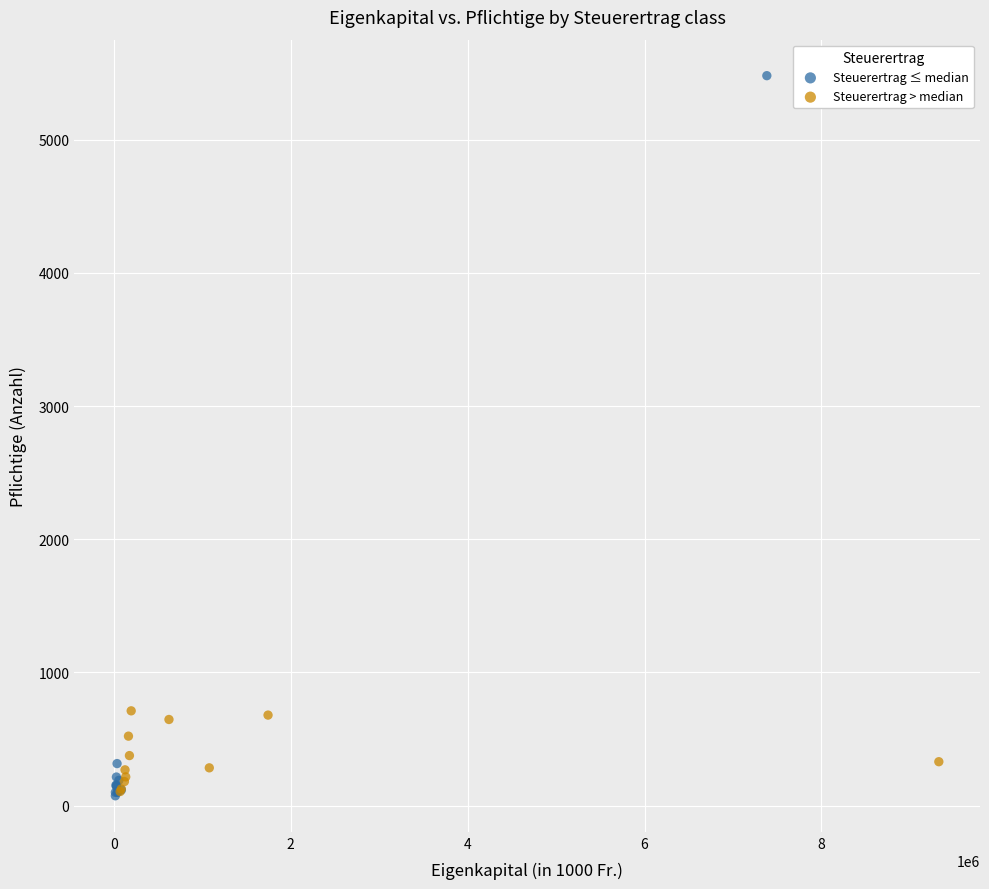

Which series has the largest Y range (max minus min)?

Steuerertrag ≤ median